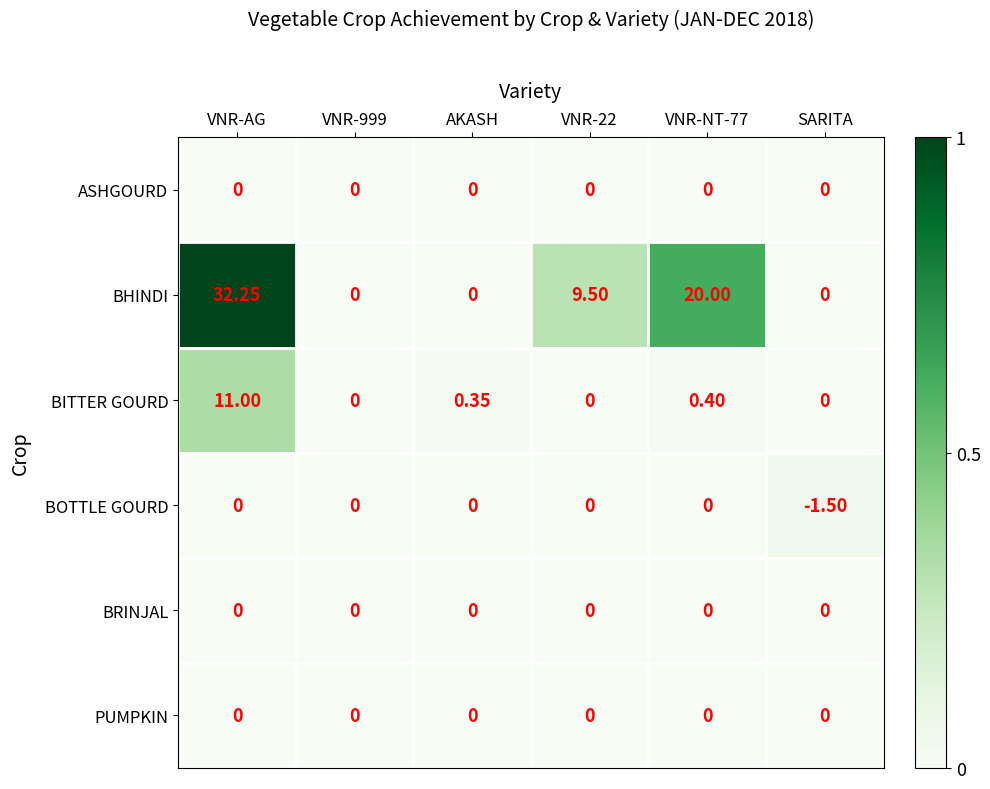

Which series has the largest total across all categories?

BHINDI